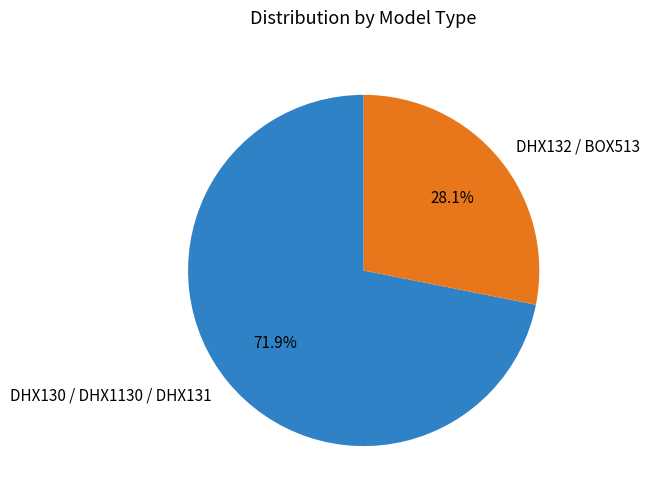

Between DHX130 / DHX1130 / DHX131 and DHX132 / BOX513, which is larger?

DHX130 / DHX1130 / DHX131